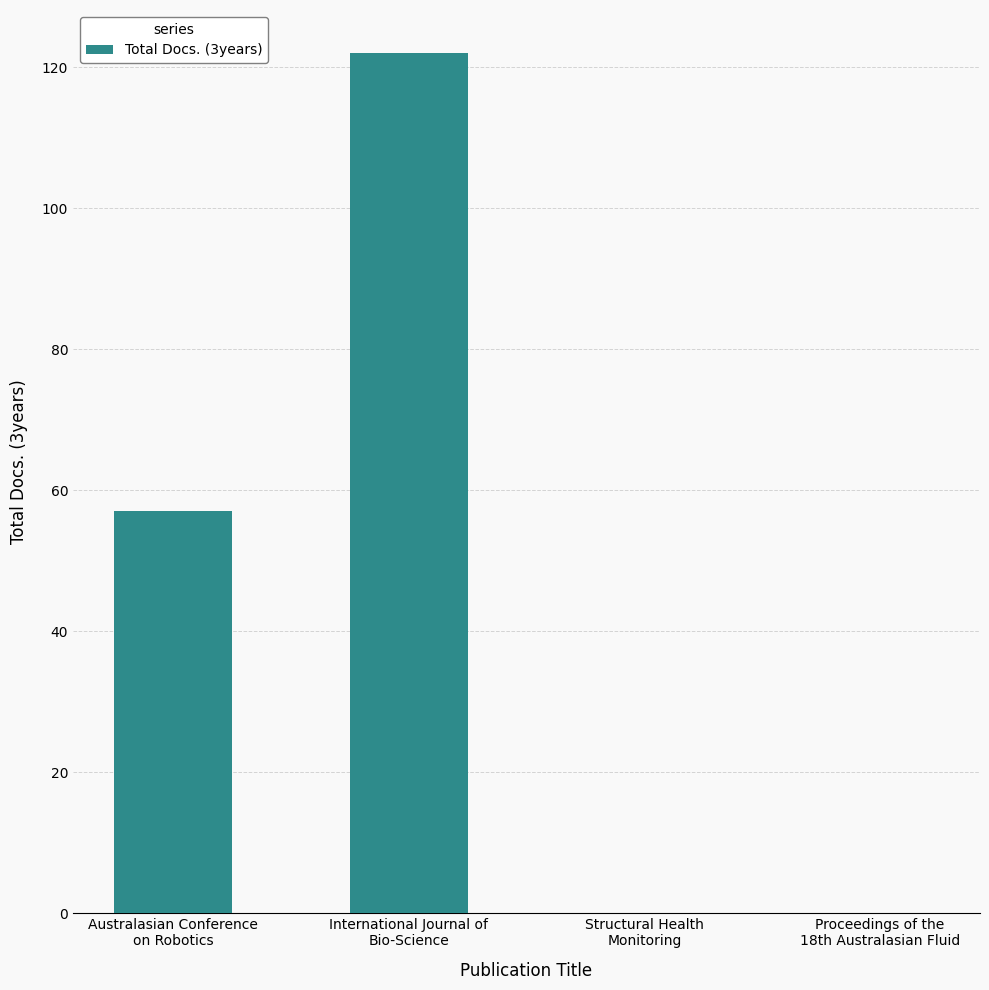

What is the greatest value displayed?

122